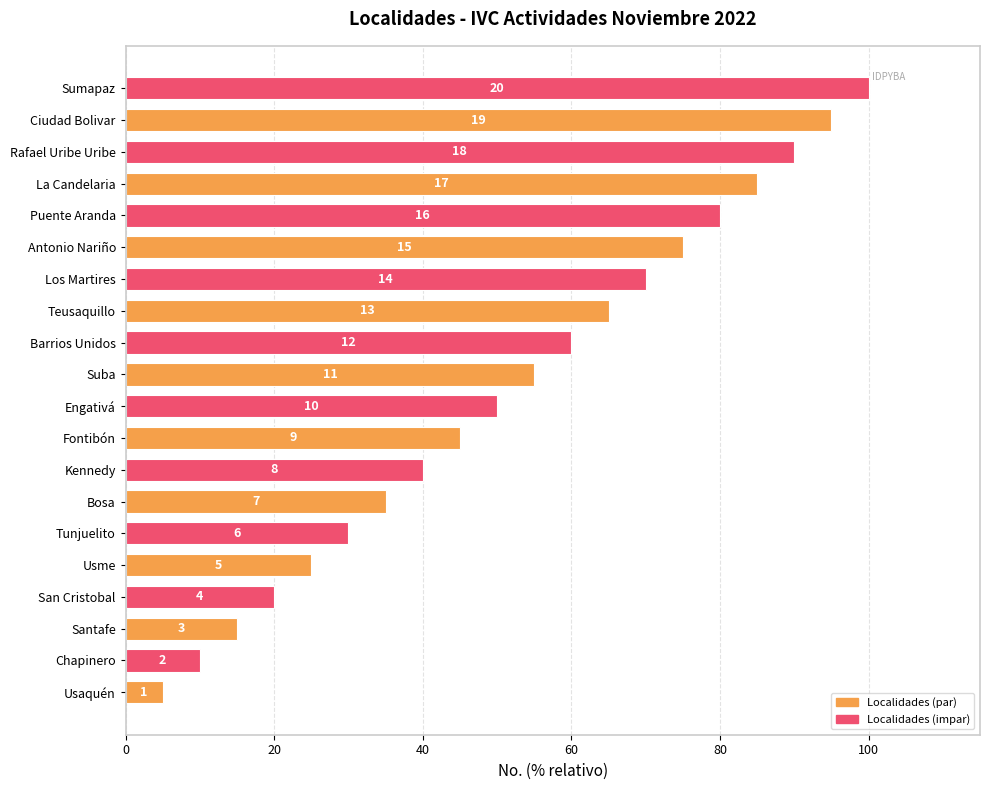

What is the greatest value displayed?

100.0